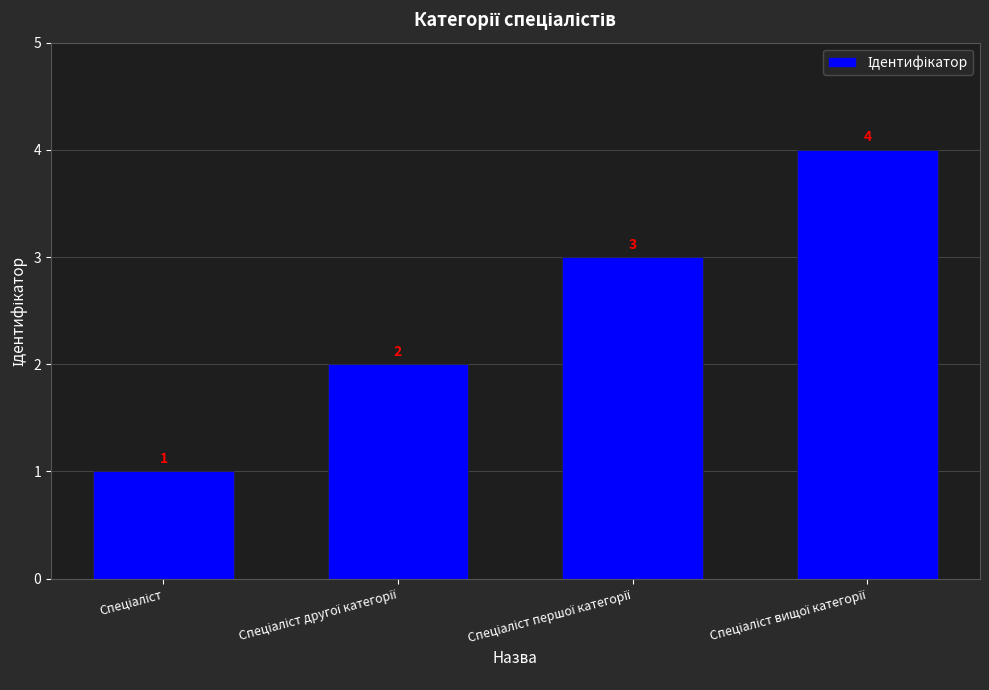

How many values are between 2 and 4?

3